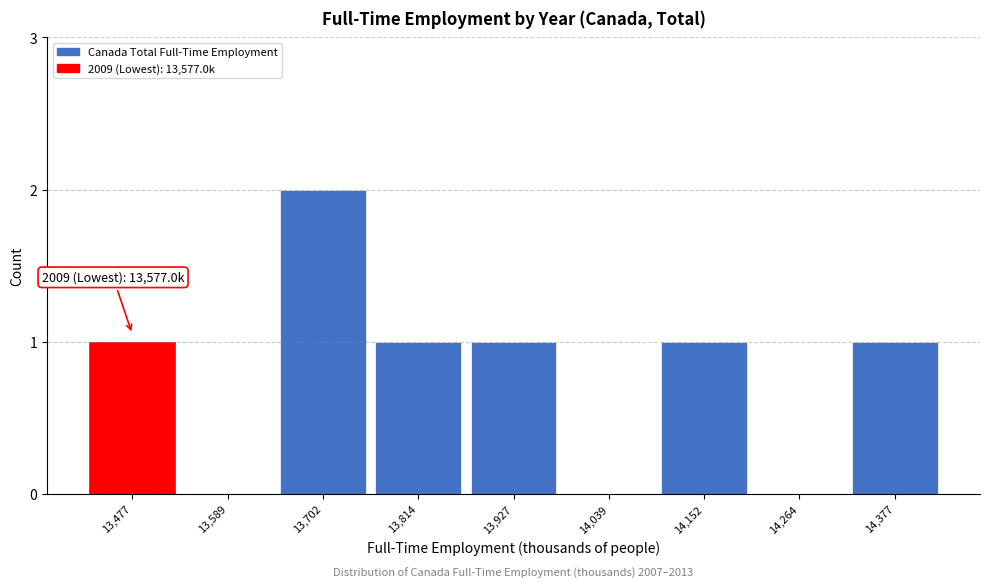

Reading left to right, what are all the values shown in this chart?

13,477=1	13,589=0	13,702=2	13,814=1	13,927=1	14,039=0	14,152=1	14,264=0	14,377=1